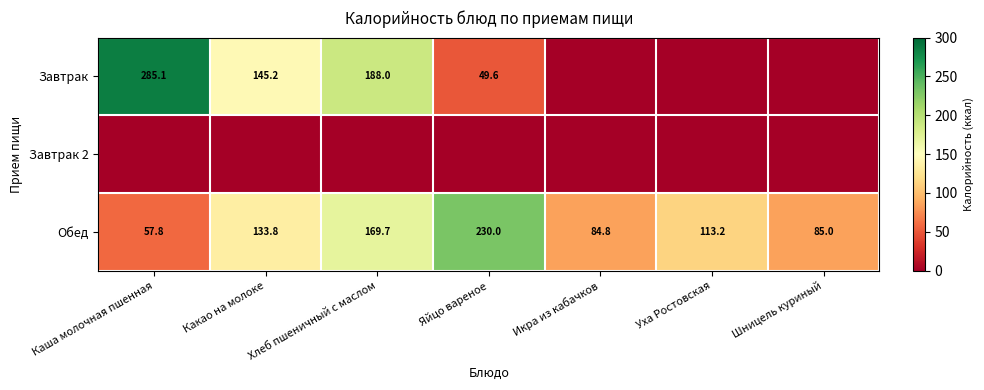

Which category has the lowest value in the Обед series?

Каша молочная пшенная